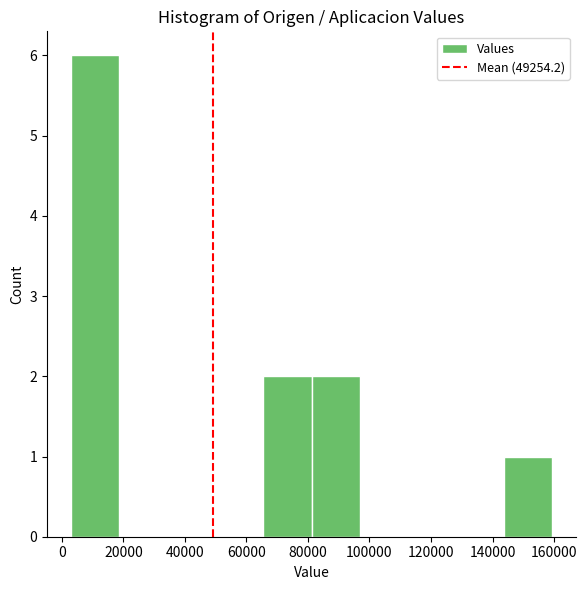

Reading left to right, list every bar in this chart as the range it spans on the x-axis followed by its height. Neither the bar edges nor the heights are printed on the chart, so give them approximately, as read against the axes.

4000 to 18000: 6
18000 to 34000: 0
34000 to 50000: 0
50000 to 66000: 0
66000 to 82000: 2
82000 to 96000: 2
96000 to 112000: 0
112000 to 128000: 0
128000 to 144000: 0
144000 to 160000: 1